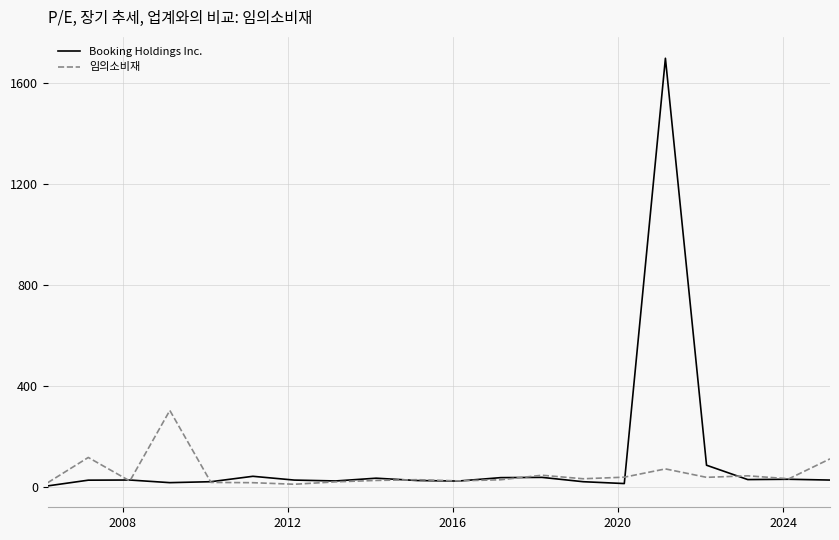

What is the maximum value shown in the chart?

1696.4